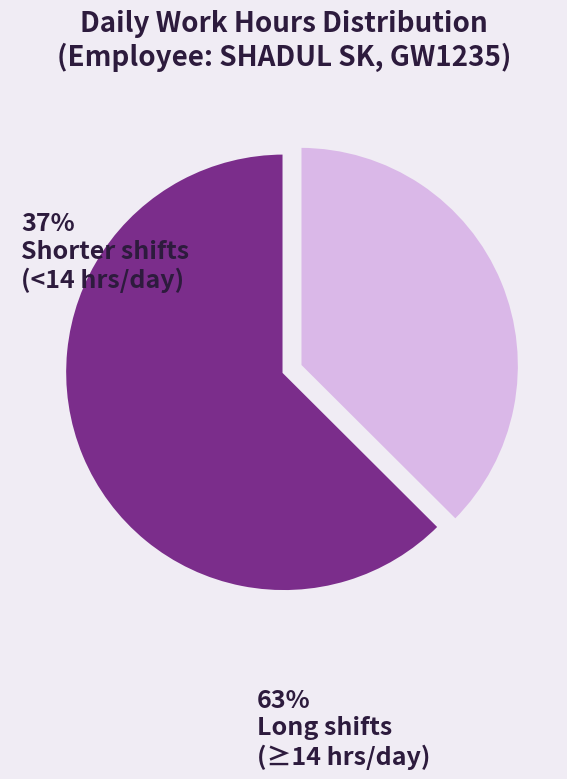

Is there a majority slice in this chart?

Yes